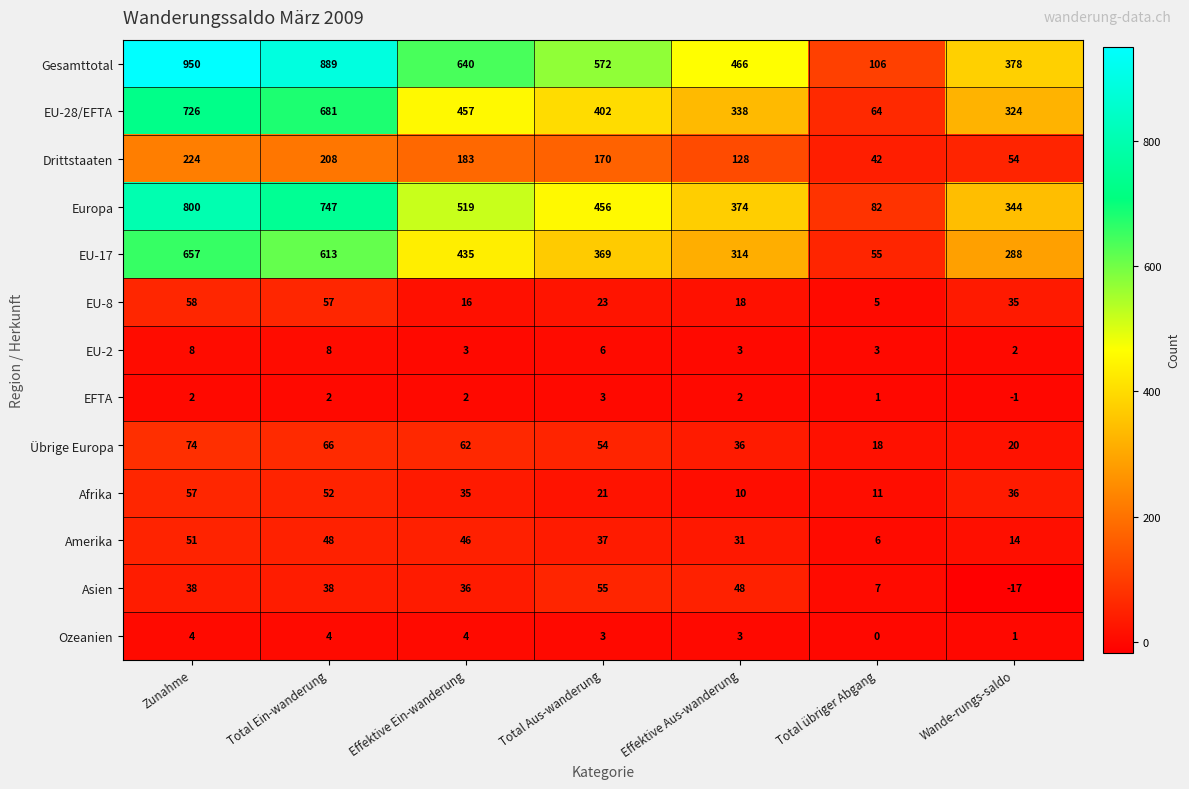

List the series in order of their peak value, lowest first.

EFTA, Ozeanien, EU-2, Amerika, Asien, Afrika, EU-8, Übrige Europa, Drittstaaten, EU-17, EU-28/EFTA, Europa, Gesamttotal